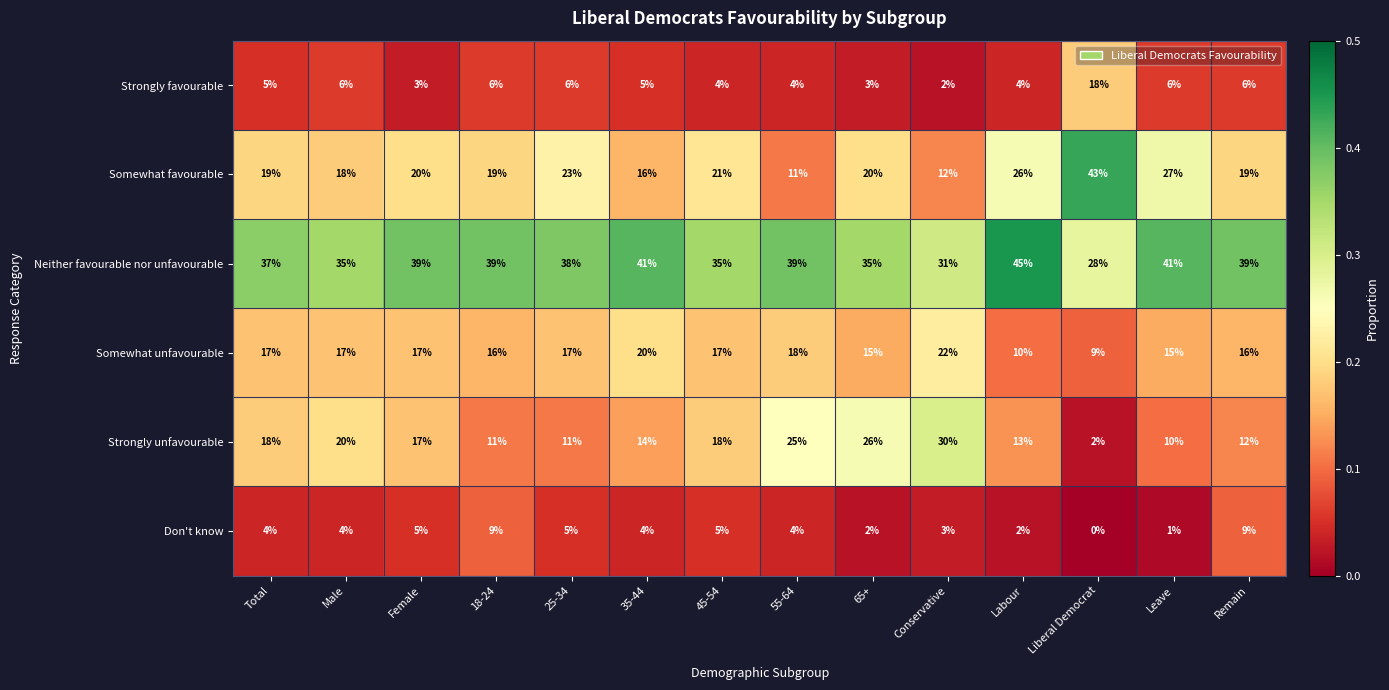

At how many categories does at least one series exceed 0?

14